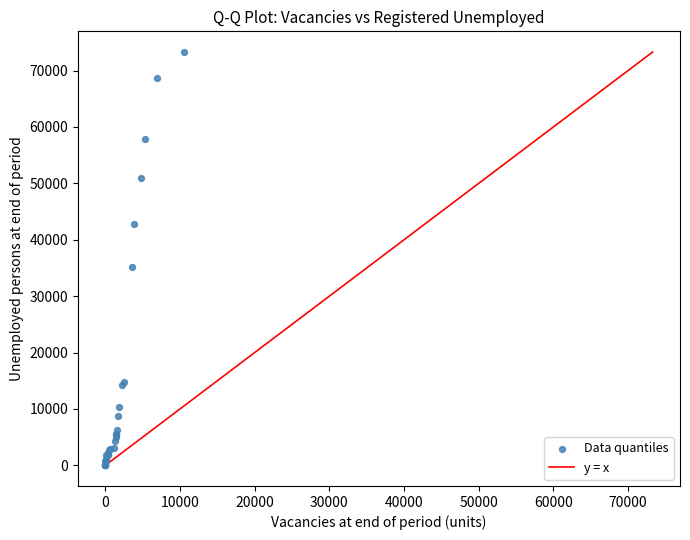

What Y value in the scatter plot is closest to 36647?

35097